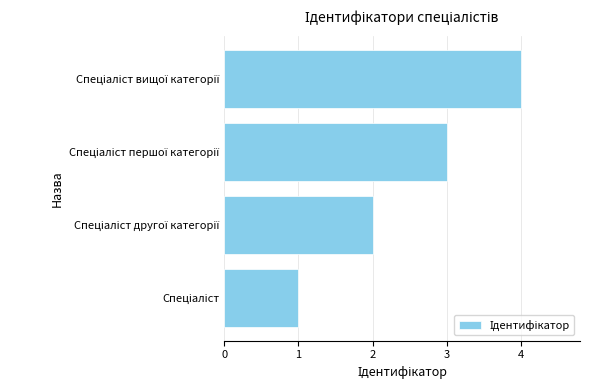

What is the greatest value displayed?

4